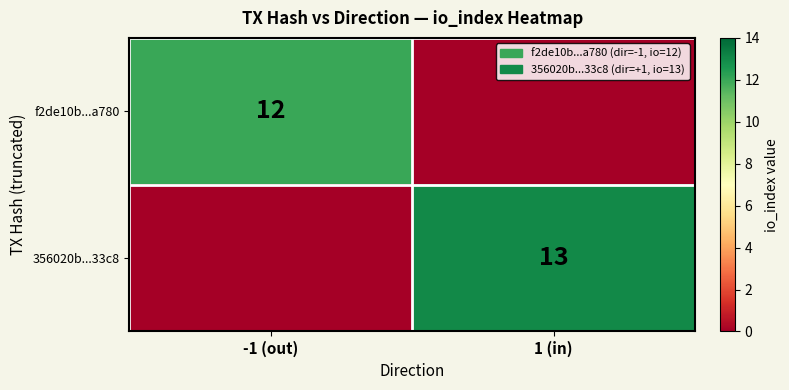

The f2de10b...a780 series shows 7 at -1 (out). True or false?

False